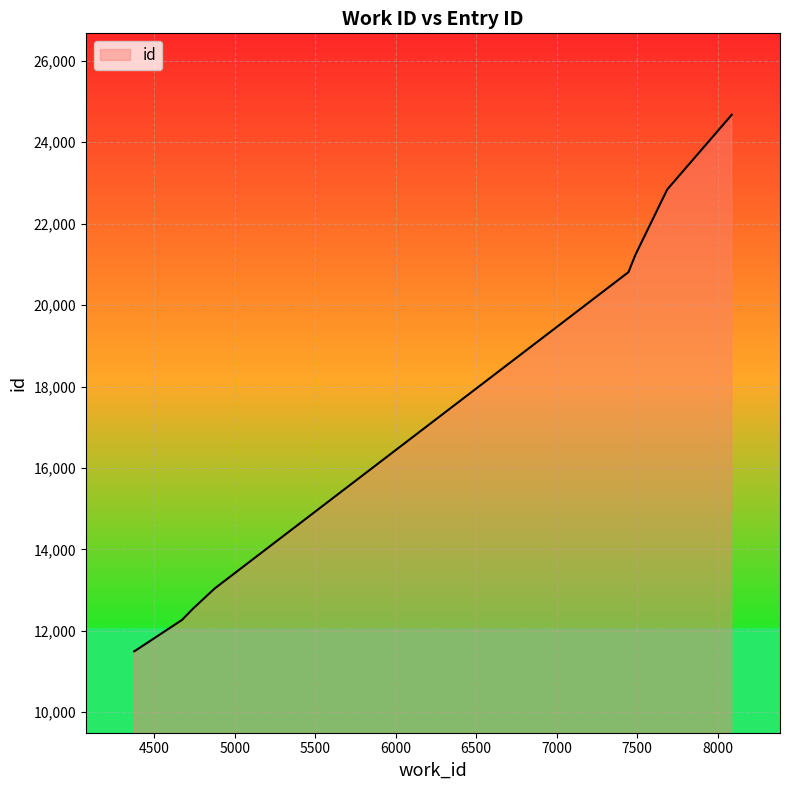

Does the chart have visible grid lines?

Yes